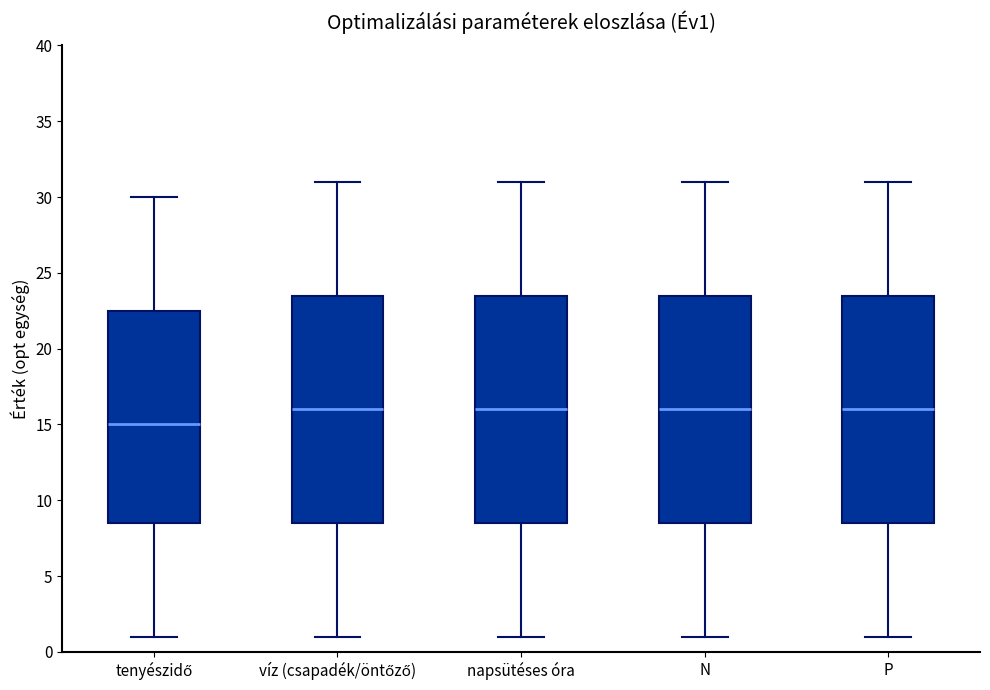

Reading left to right, transcribe this box plot: for each box, give where its median line is, the range the box spans, and where its two whiskers end, as read against the y-axis. The values are not printed on the chart, so give them approximately, as read against the axis.

tenyészidő: median 15.0, box 8.5 to 22.5, whiskers 1.0 to 30.0
víz (csapadék/öntőző): median 16.0, box 8.5 to 23.5, whiskers 1.0 to 31.0
napsütéses óra: median 16.0, box 8.5 to 23.5, whiskers 1.0 to 31.0
N: median 16.0, box 8.5 to 23.5, whiskers 1.0 to 31.0
P: median 16.0, box 8.5 to 23.5, whiskers 1.0 to 31.0